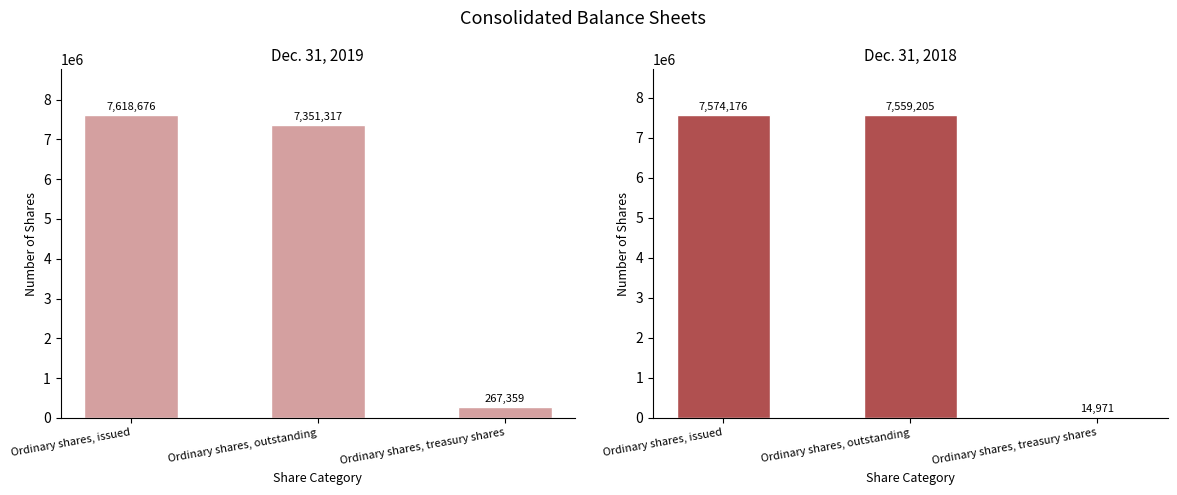

What is the label of the 3rd bar from the left?

Ordinary shares, treasury shares